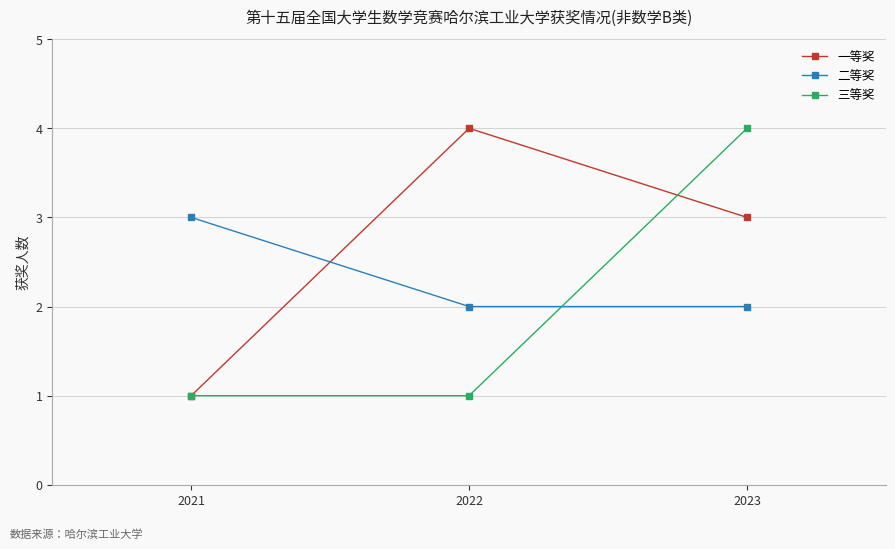

Is the value of 二等奖 at 2023 greater than the value of 三等奖 at 2021?

Yes